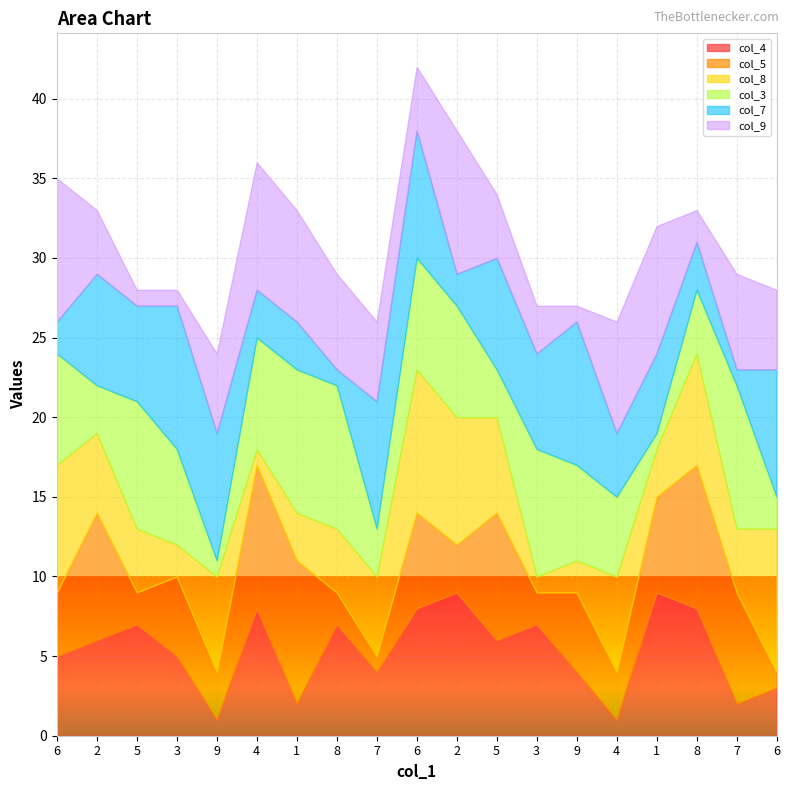

Which series ends up on top after the final intersection of col_8 and col_5?

col_8